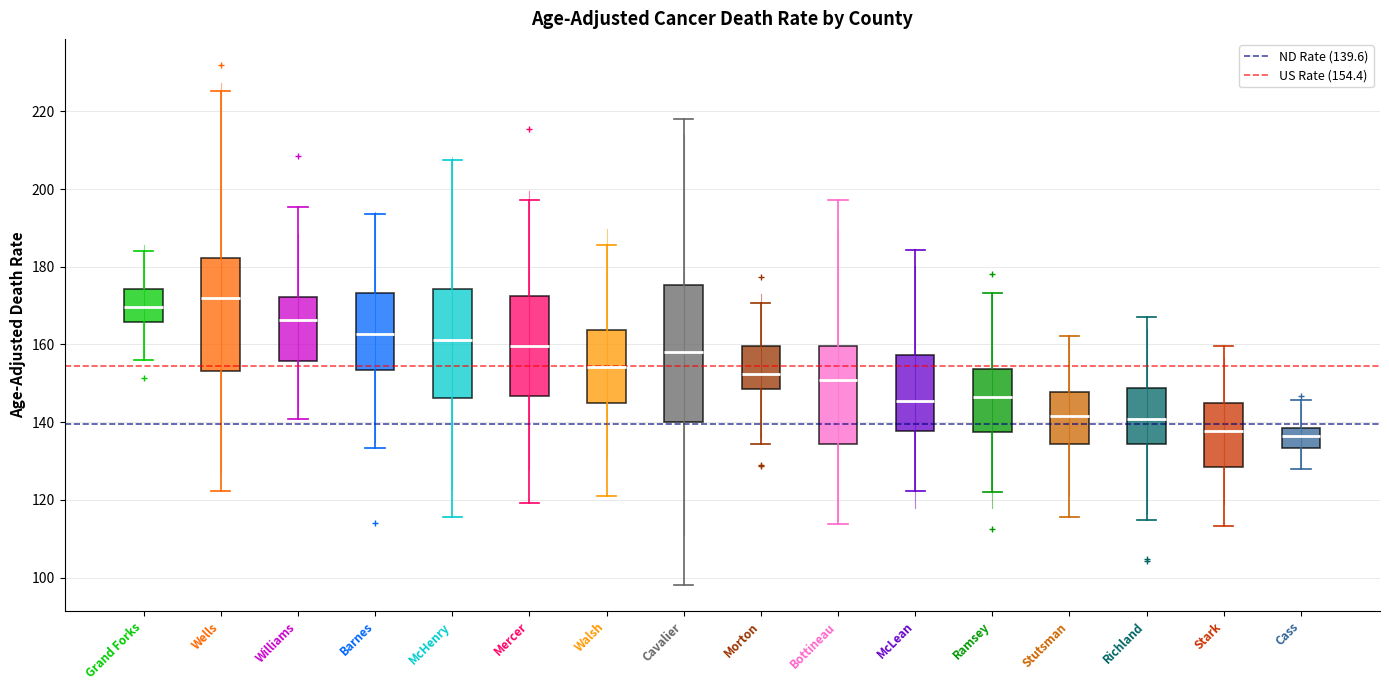

Reading left to right, transcribe this box plot: for each box, give where its median line is, the range the box spans, and where its two whiskers end, as read against the y-axis. The values are not printed on the chart, so give them approximately, as read against the axis.

Grand Forks: median 170, box 166 to 174, whiskers 156 to 184
Wells: median 172, box 154 to 182, whiskers 122 to 226
Williams: median 166, box 156 to 172, whiskers 140 to 196
Barnes: median 162, box 154 to 174, whiskers 134 to 194
McHenry: median 162, box 146 to 174, whiskers 116 to 208
Mercer: median 160, box 146 to 172, whiskers 120 to 198
Walsh: median 154, box 144 to 164, whiskers 122 to 186
Cavalier: median 158, box 140 to 176, whiskers 98 to 218
Morton: median 152, box 148 to 160, whiskers 134 to 170
Bottineau: median 150, box 134 to 160, whiskers 114 to 198
McLean: median 146, box 138 to 158, whiskers 122 to 184
Ramsey: median 146, box 138 to 154, whiskers 122 to 174
Stutsman: median 142, box 134 to 148, whiskers 116 to 162
Richland: median 140, box 134 to 148, whiskers 114 to 168
Stark: median 138, box 128 to 144, whiskers 114 to 160
Cass: median 136, box 134 to 138, whiskers 128 to 146